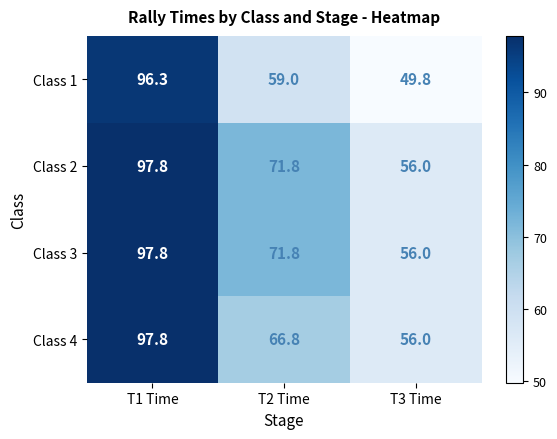

Read the Class 1 value at T3 Time.

49.8